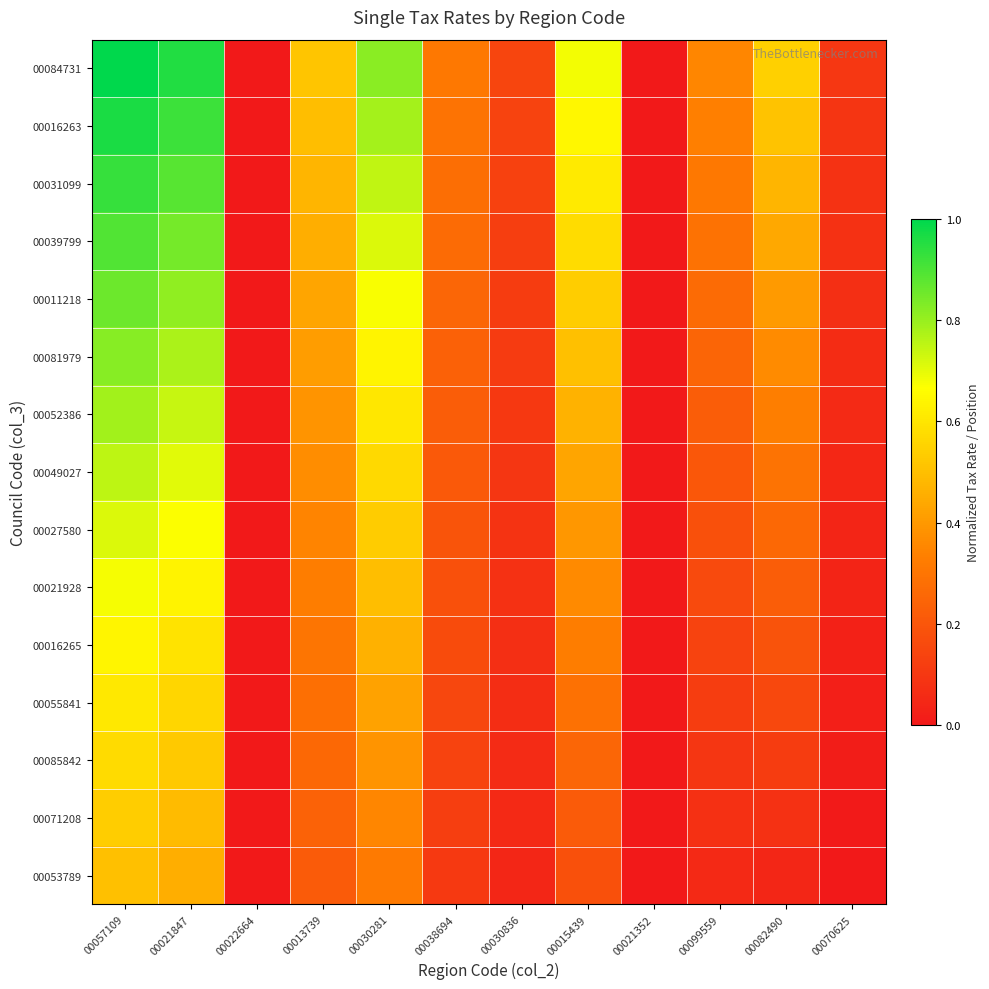

Between 00082490 and 00013739, which is larger?

00082490